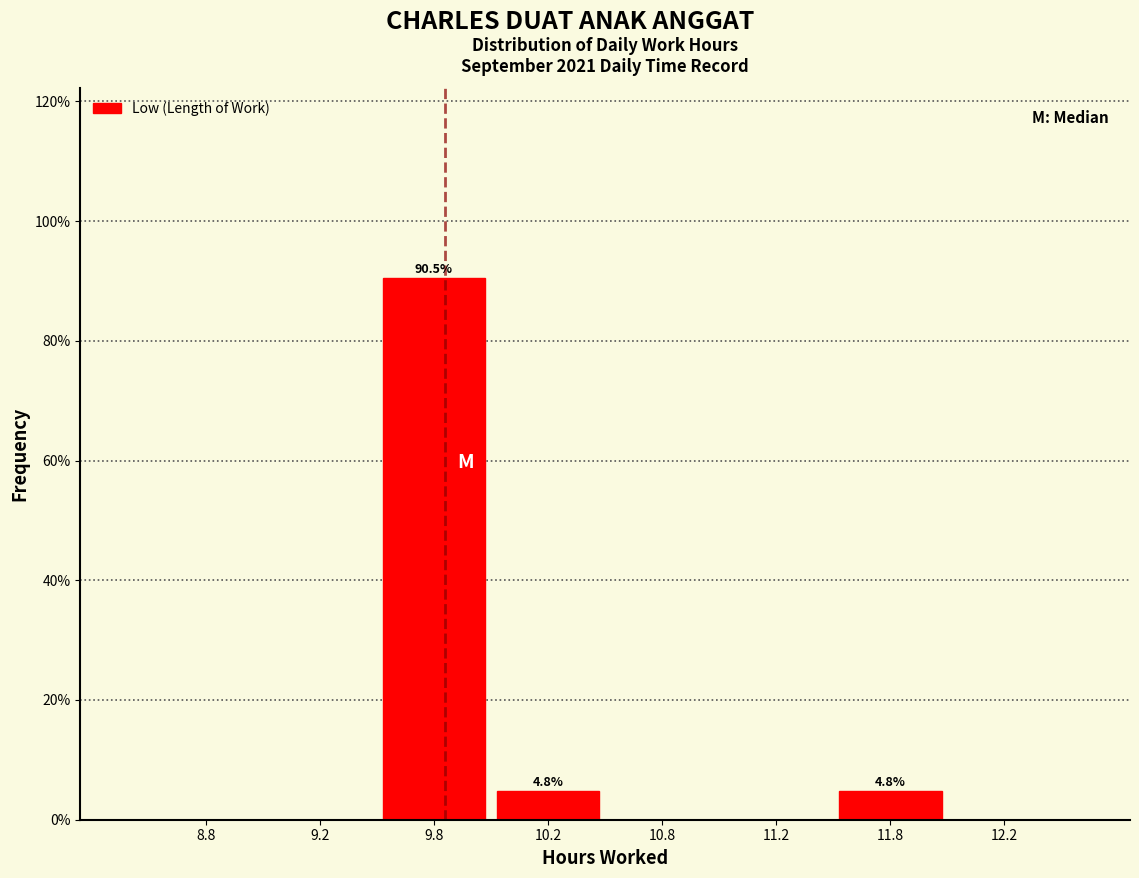

Reading right to left, transcribe all the data shown in this chart.

12.2=0.0	11.8=4.8	11.2=0.0	10.8=0.0	10.2=4.8	9.8=90.5	9.2=0.0	8.8=0.0